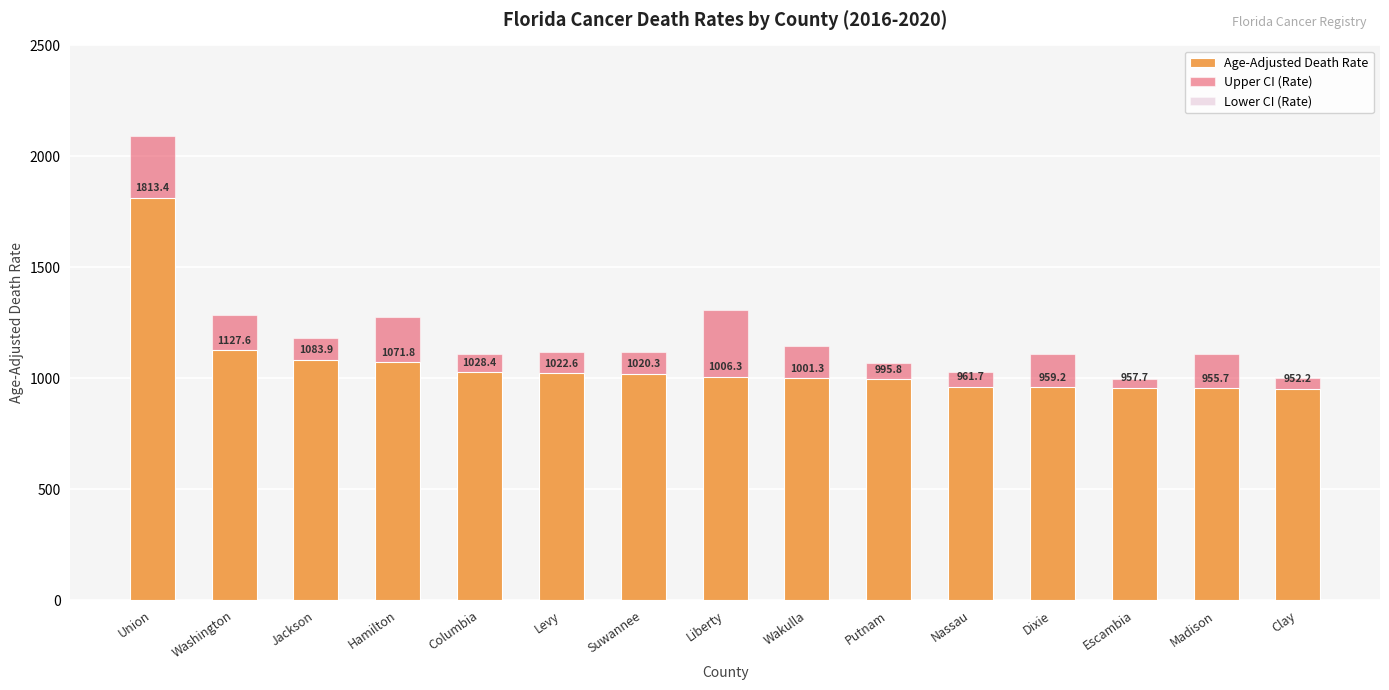

What is the average value of the Lower CI (Rate) series?

944.3